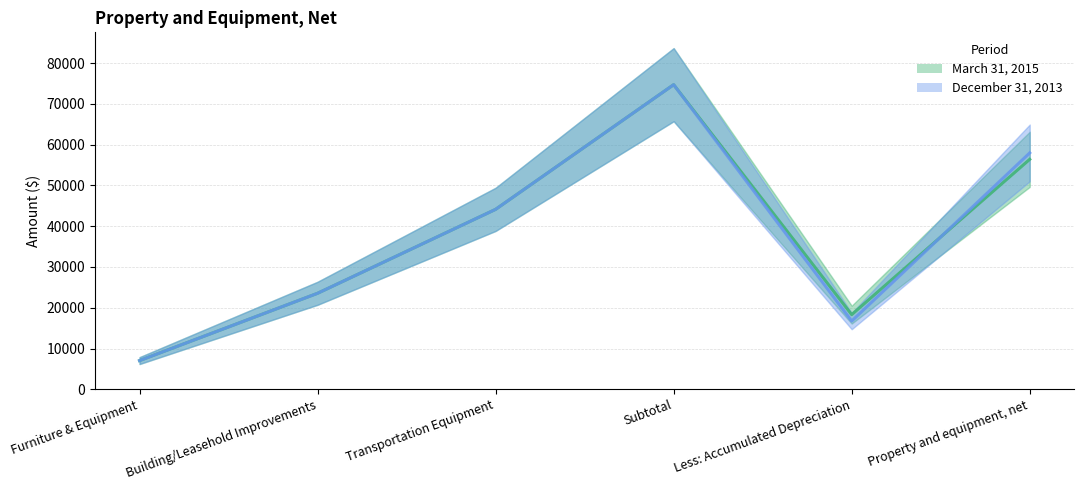

Reading right to left, list all the values displayed in this chart.

March 31, 2015: 56402	18309	74711	44132	23545	7034
December 31, 2013: 57975	16736	74711	44132	23545	7034